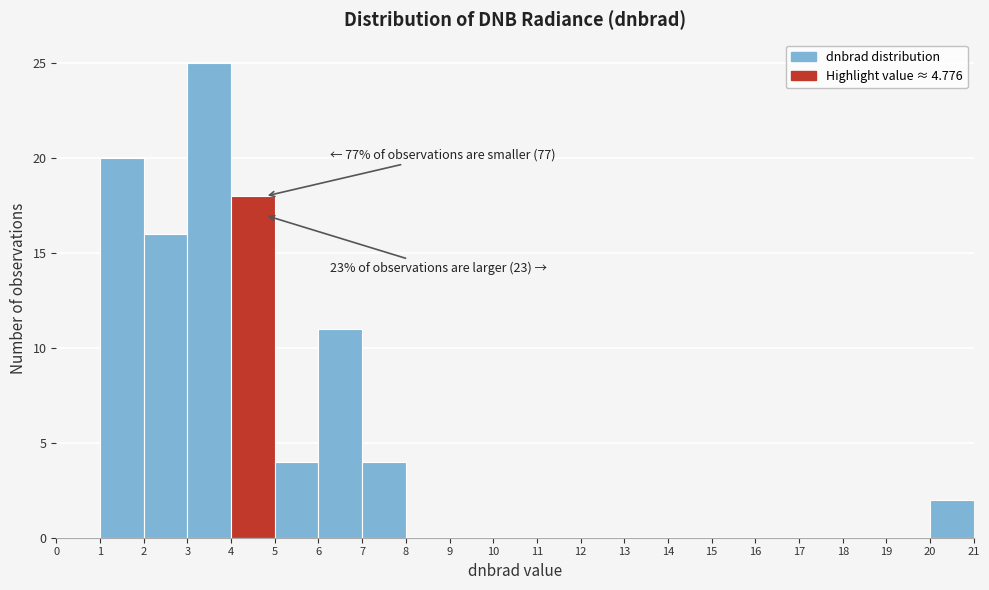

Which range on the x-axis has the tallest bar?

3 to 4